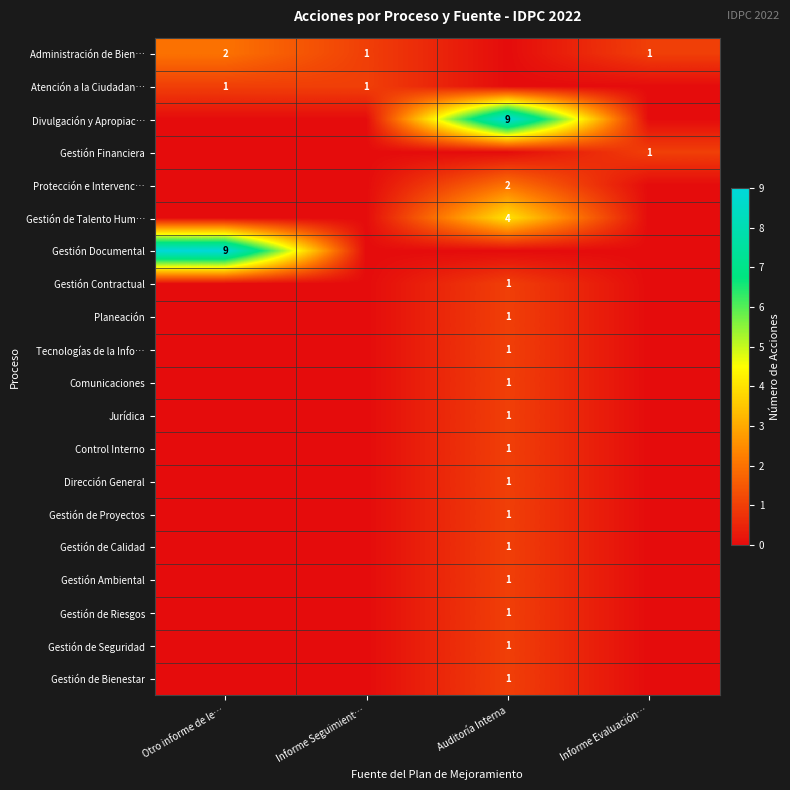

True or false: Tecnologías de la Info… has a value of 2 at Auditoría Interna.

False